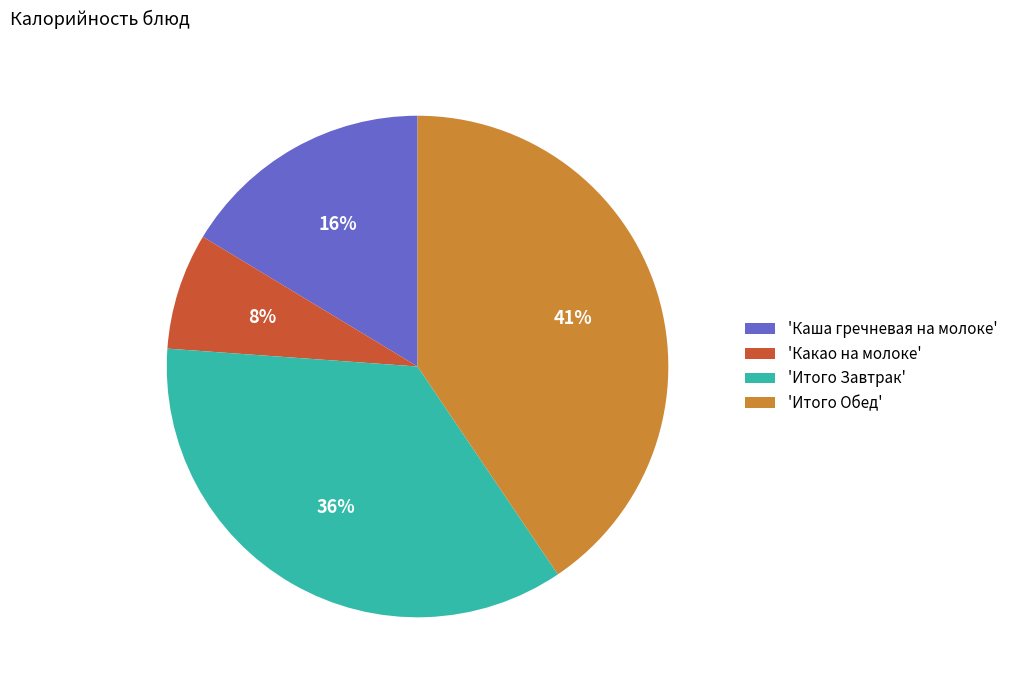

Combined, do 'Итого Обед' and 'Какао на молоке' account for over 50%?

No